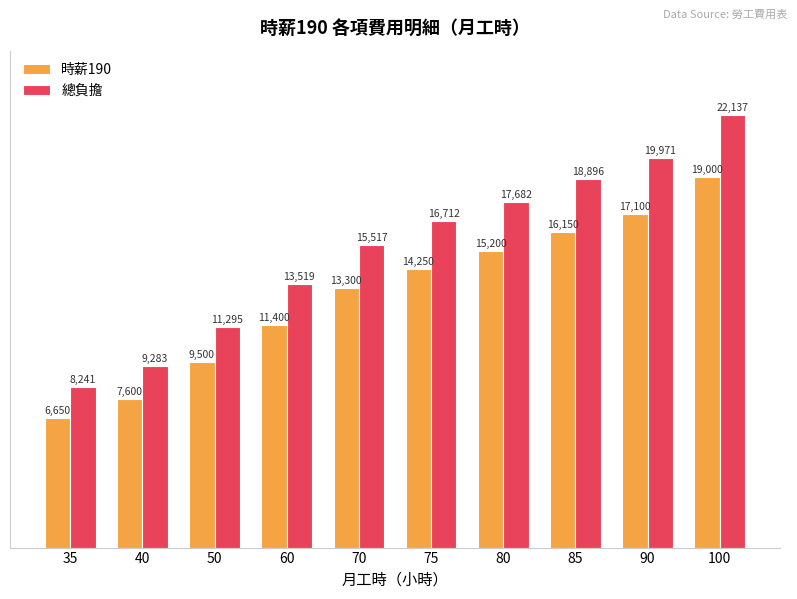

What are all the series names shown in the legend?

時薪190, 總負擔